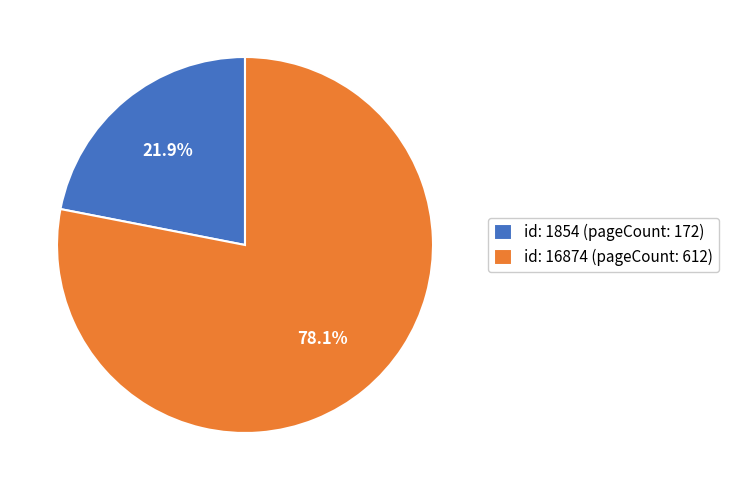

To the nearest percent, what is the difference between the largest and smallest slice percentages?

56%